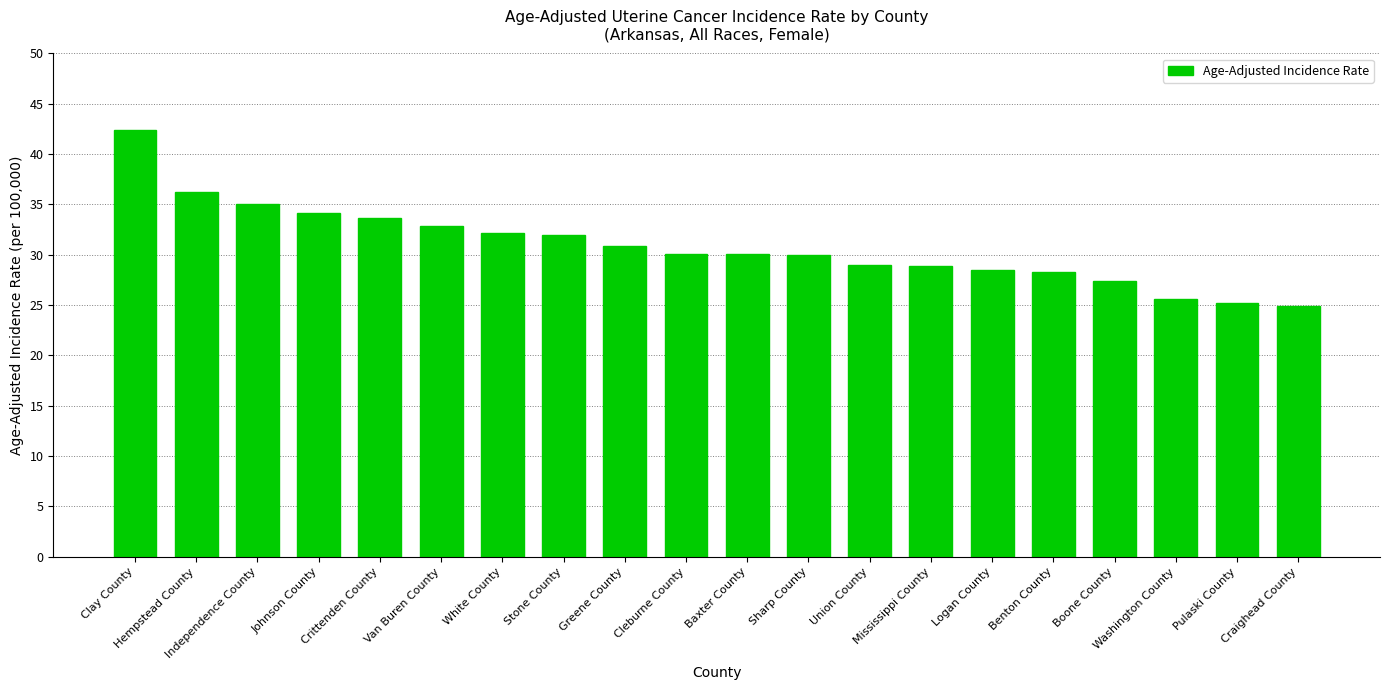

Are the bars horizontal?

No